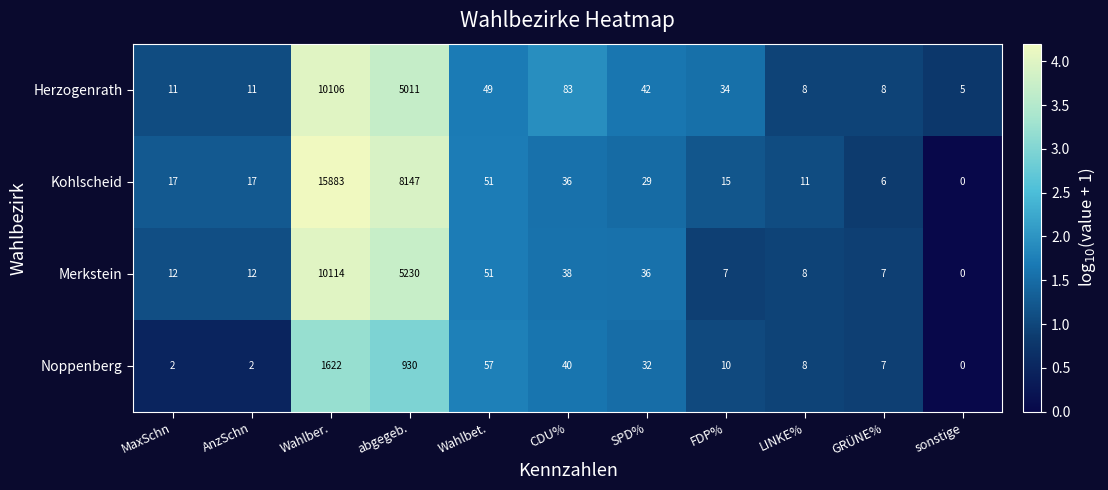

List the series in order of their peak value, lowest first.

Noppenberg, Herzogenrath, Merkstein, Kohlscheid